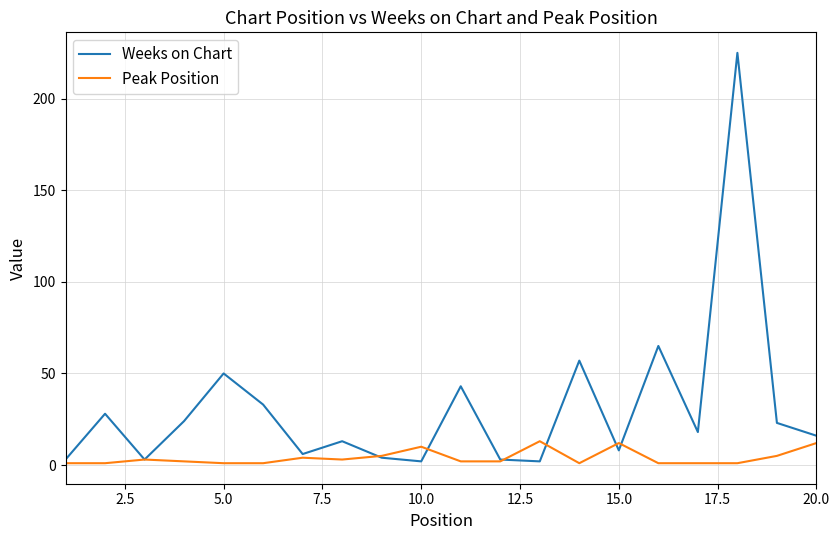

Which series has the widest spread of values?

Weeks on Chart